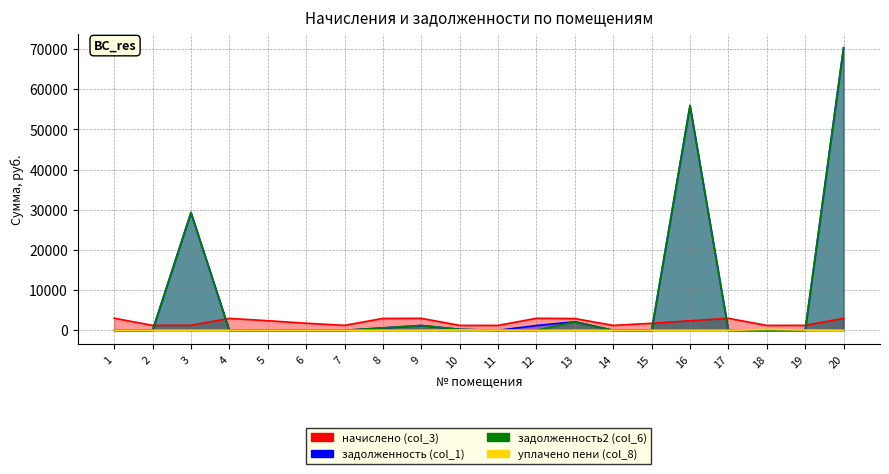

Reading left to right, transcribe all the data shown in this chart.

начислено (col_3): 3012.2	1233.4	1244.4	2964.6	2393.7	1764.1	1233.4	2953.6	2982.9	1222.5	1222.5	2993.9	2928.0	1222.5	1753.2	2375.3	2982.9	1218.8	1229.8	2986.6
задолженность (col_1): 0.0	0.0	29321.4	0.0	0.0	0.0	0.0	597.7	1204.2	238.4	0.0	1198.3	2120.8	0.0	0.0	55969.6	0.0	0.0	0.0	70371.1
задолженность2 (col_6): 0.0	0.0	29321.4	0.0	0.0	0.0	0.0	597.7	1204.2	238.4	0.0	0.0	2120.8	0.0	0.0	55969.6	0.0	0.0	0.0	70371.1
уплачено пени (col_8): 0.0	0.0	0.0	0.0	0.0	0.0	1.0	0.0	0.0	94.6	35.2	0.0	0.0	0.0	0.0	0.0	0.0	223.6	67.4	0.0